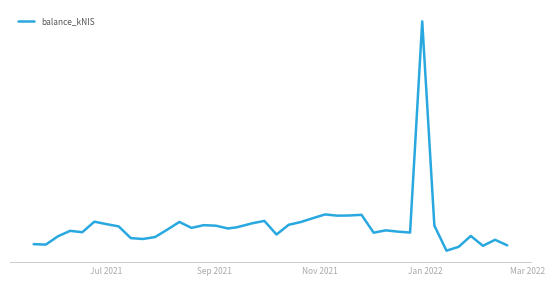

Does the chart display data point markers on the line(s)?

No